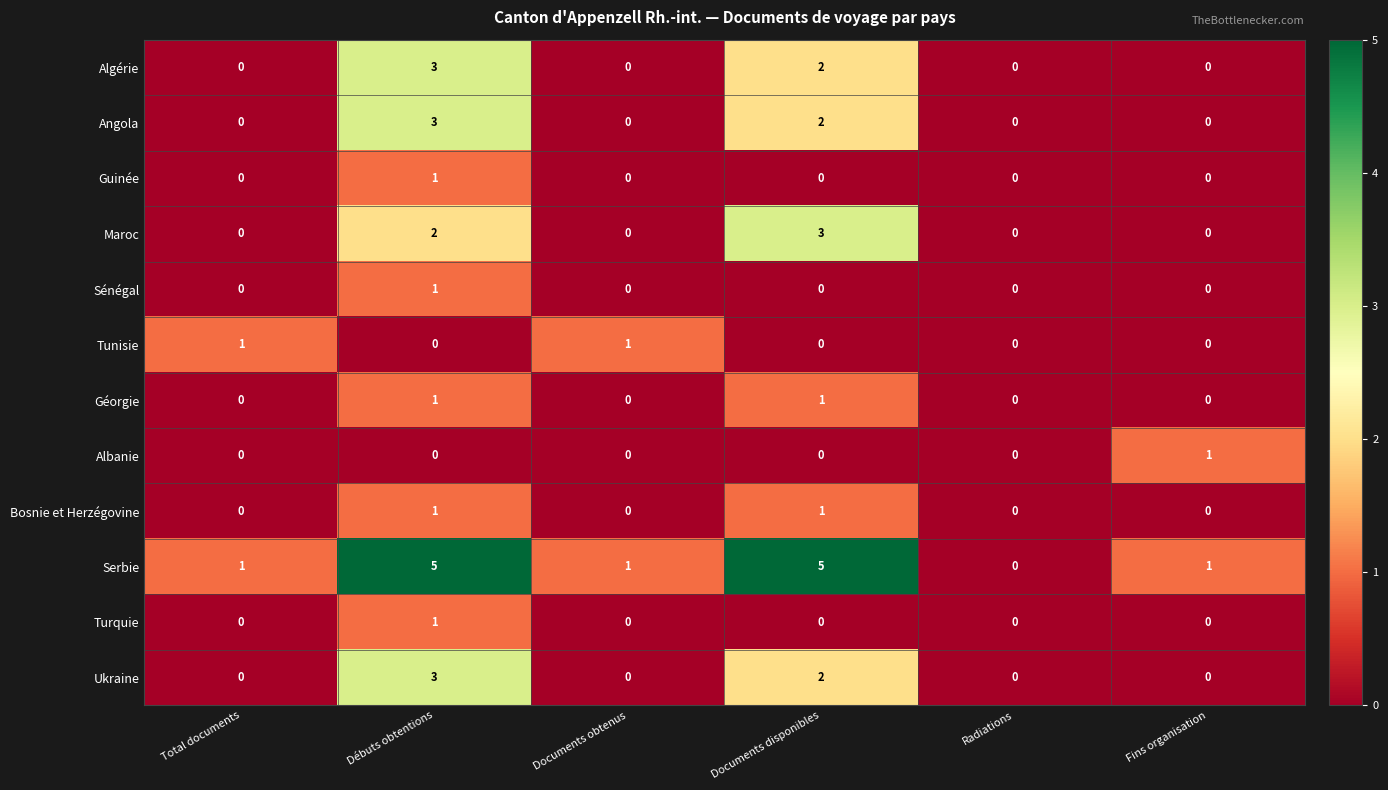

Which series has the largest total across all categories?

Serbie